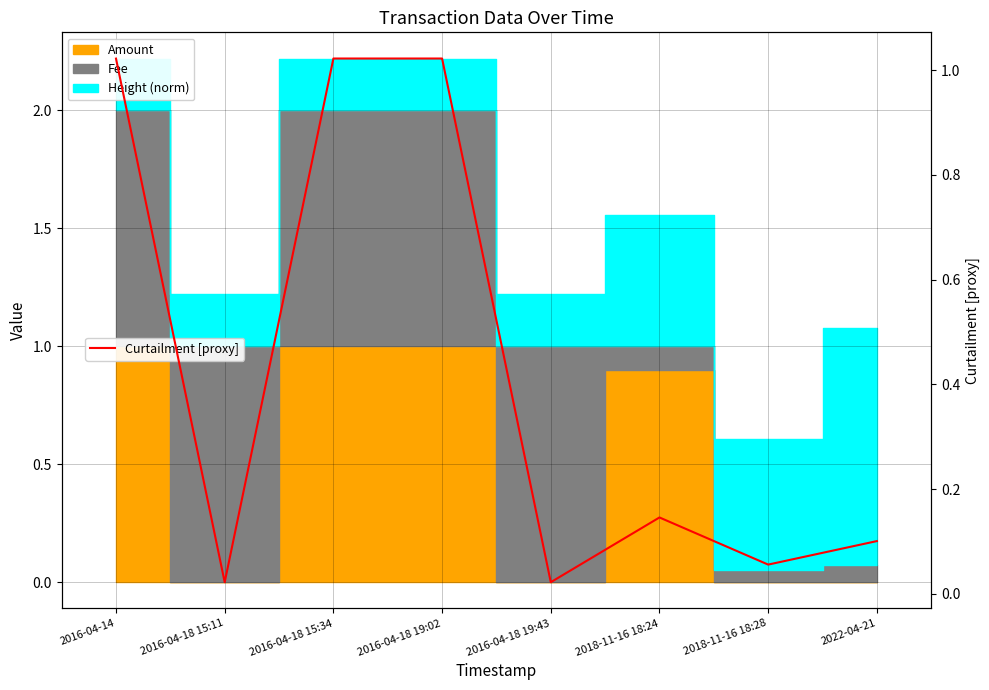

Is it true that the value at 2018-11-16 18:24 is 0.1?

True